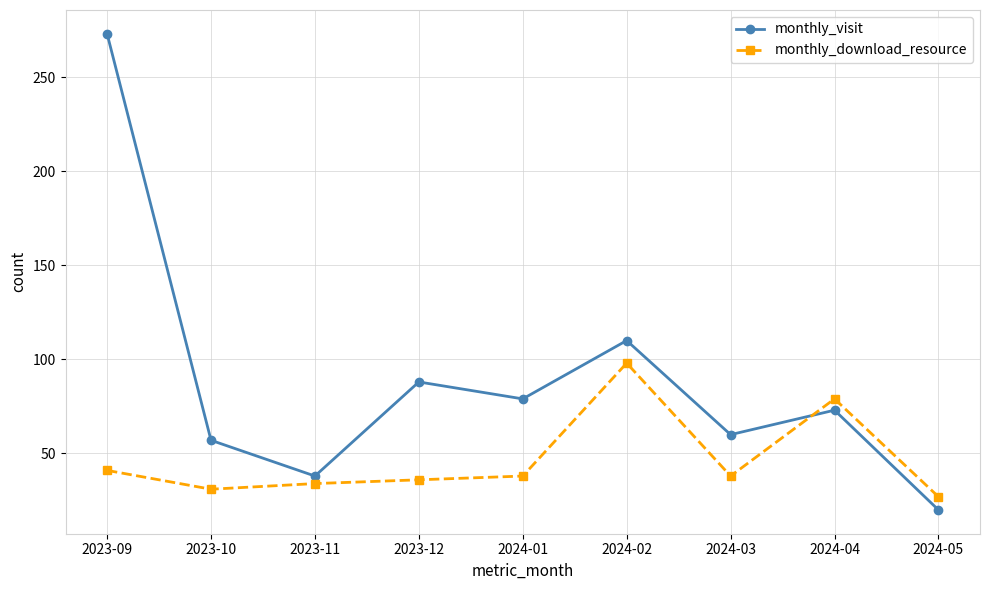

What is the label of the 9th point from the right?

2023-09